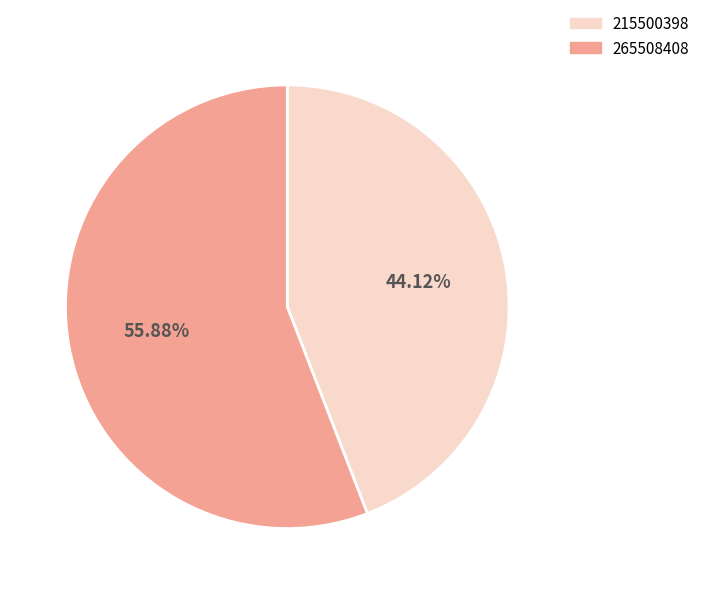

To the nearest percent, what is the average slice percentage?

50%